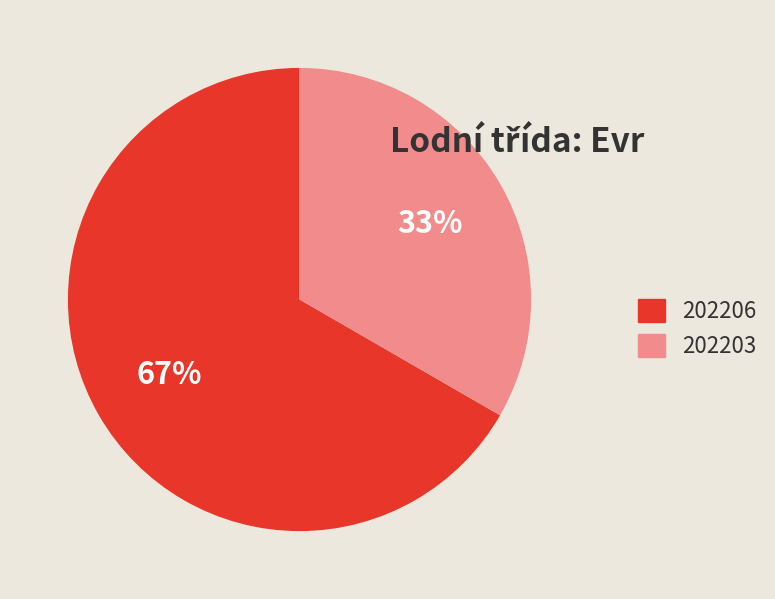

Rank the categories by value from highest to lowest.

202206, 202203